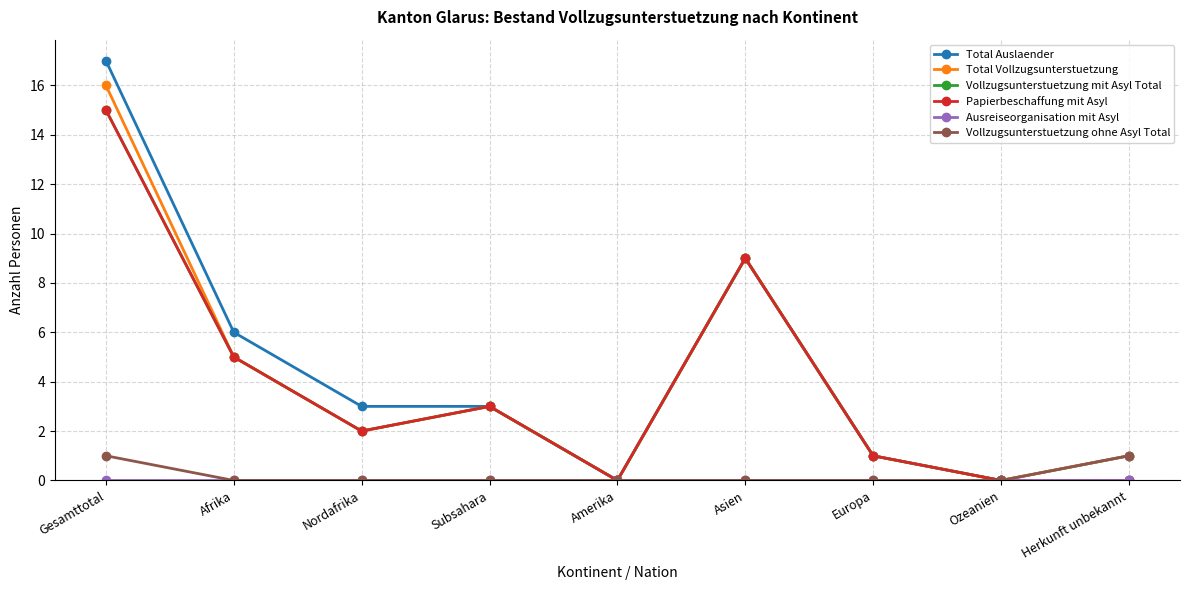

Does the chart have visible grid lines?

Yes